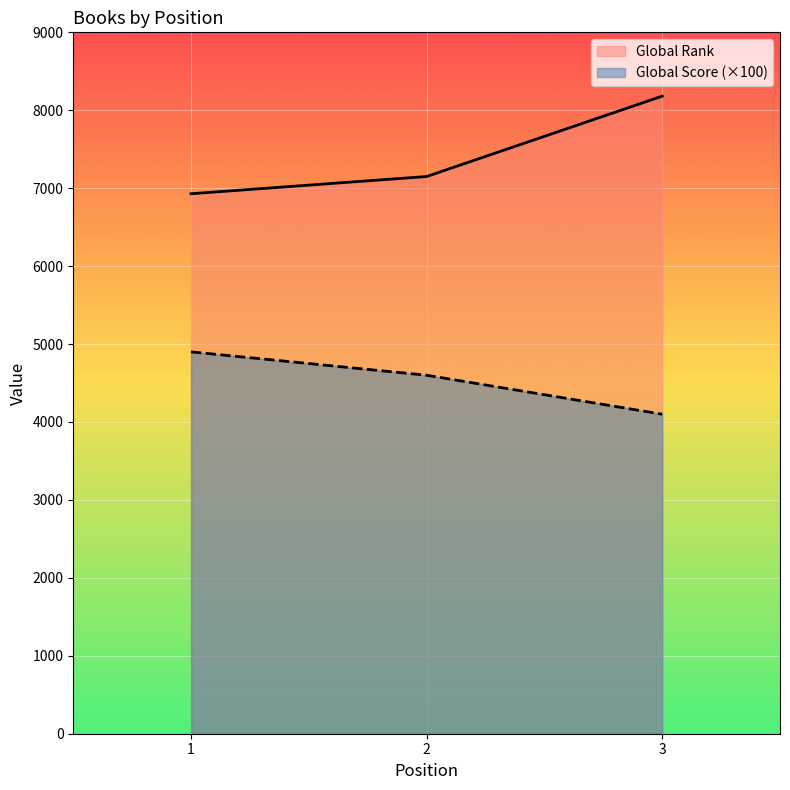

How many series are shown in this chart?

2